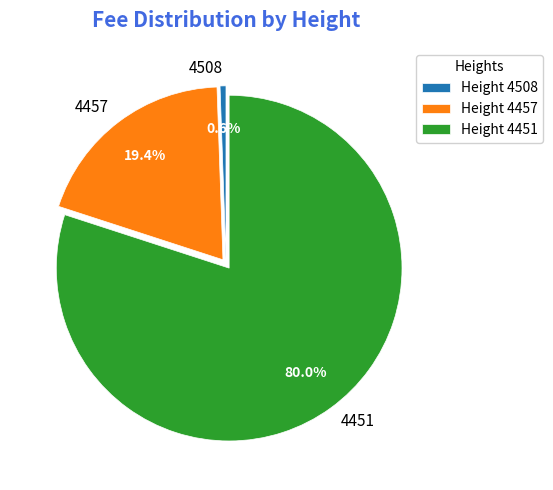

How many segments does this pie chart have?

3